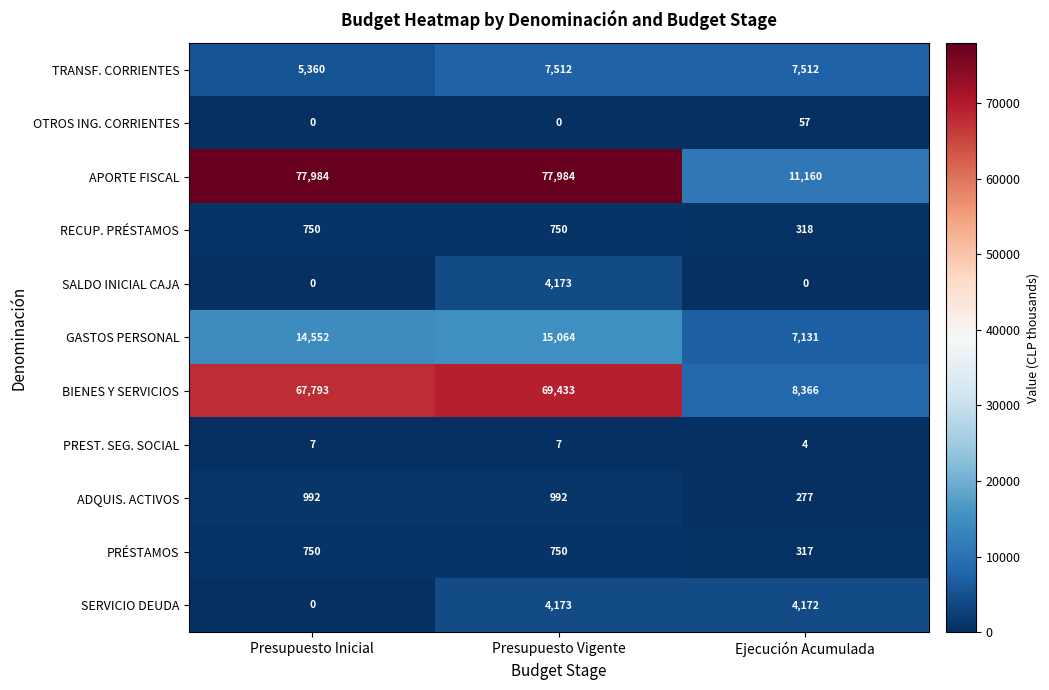

What is the average value of the APORTE FISCAL series?

55709